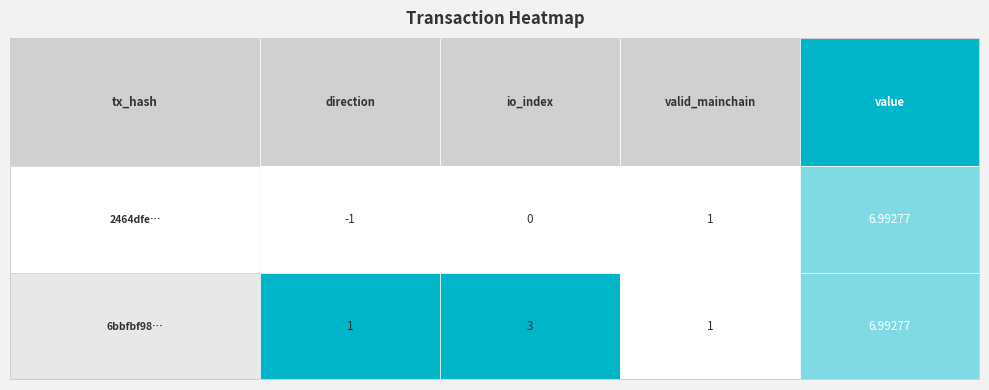

What is the greatest value displayed?

7.0